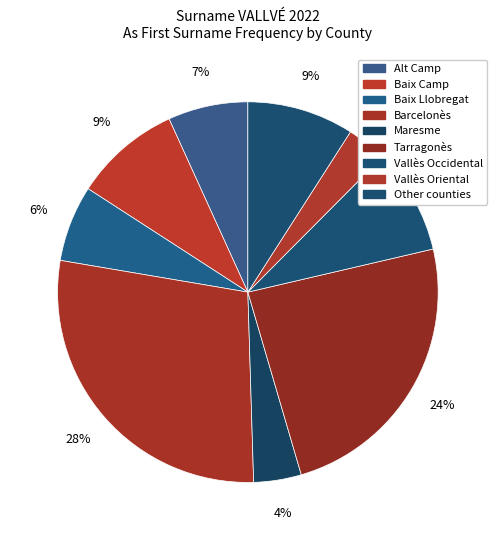

How many slices are in this pie chart?

9